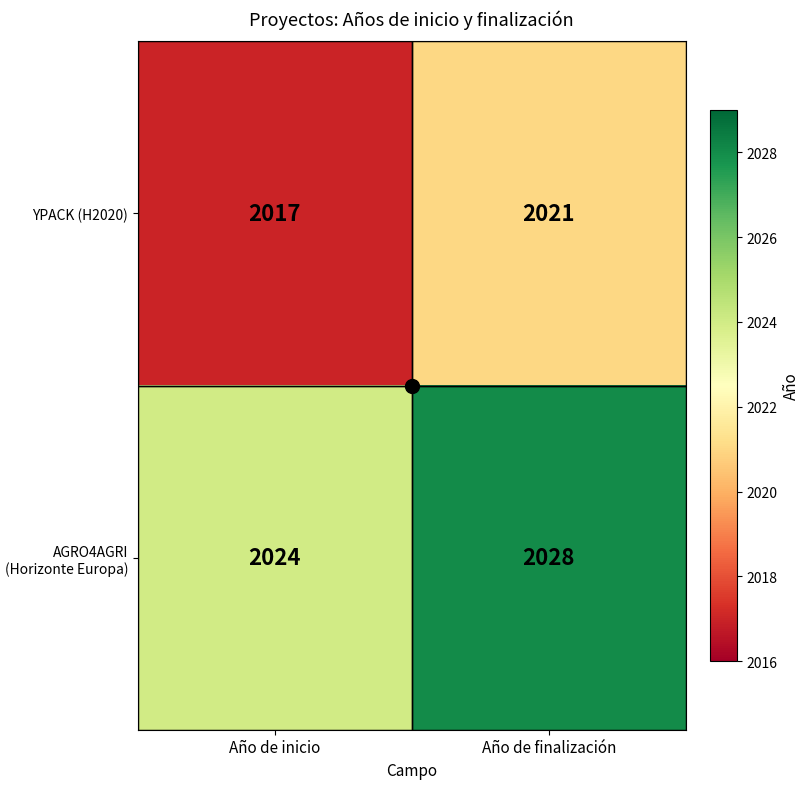

What is the difference between the AGRO4AGRI (Horizonte Europa) values at Año de finalización and Año de inicio?

4